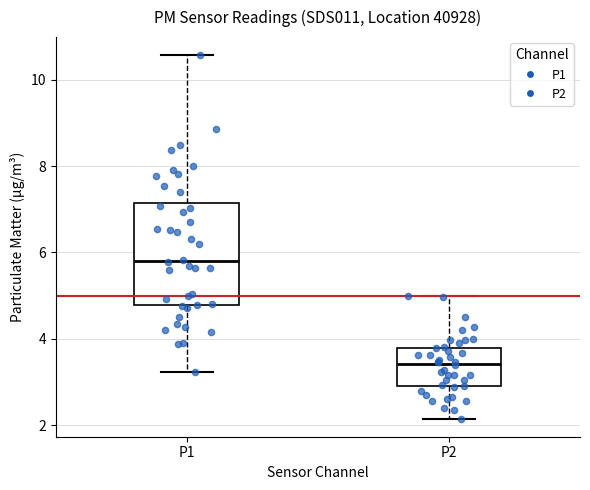

Which box's median line is the lowest?

P2